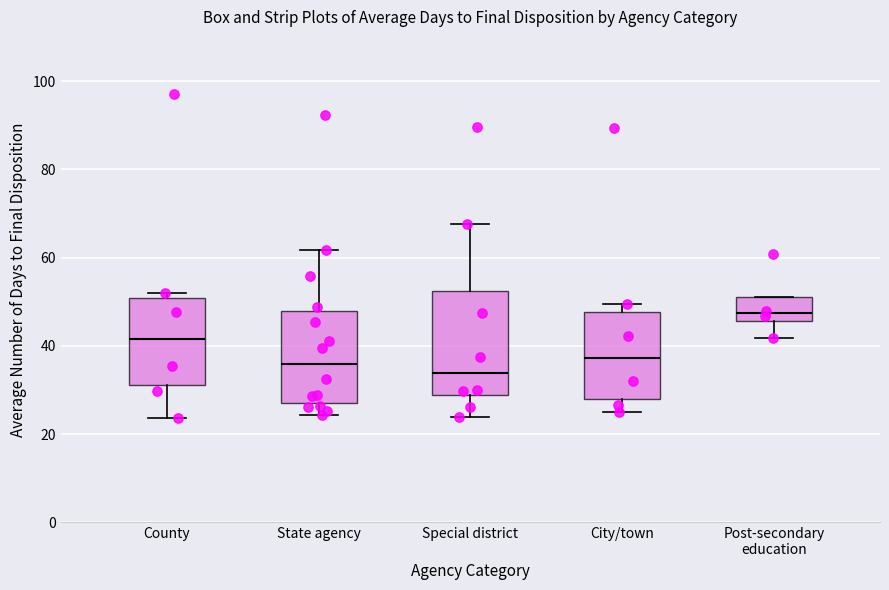

Reading left to right, read every box against the y-axis: the position of its median line, the range the box covers, and the ends of its whiskers. The values are not printed on the chart, so give them approximately, as read against the axis.

County: median 42, box 32 to 50, whiskers 24 to 52
State agency: median 36, box 26 to 48, whiskers 24 to 62
Special district: median 34, box 28 to 52, whiskers 24 to 68
City/town: median 38, box 28 to 48, whiskers 24 to 50
Post-secondary education: median 48, box 46 to 52, whiskers 42 to 52